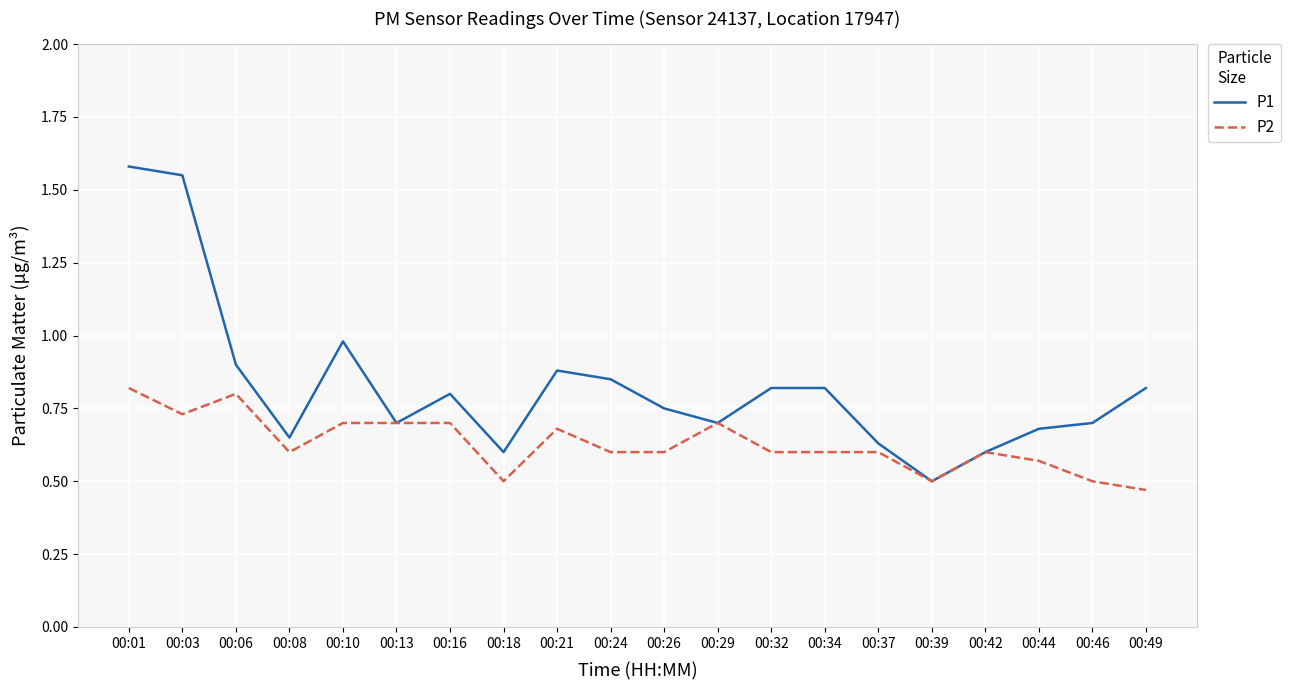

Which series changed the most between 00:03 and 00:24?

P1